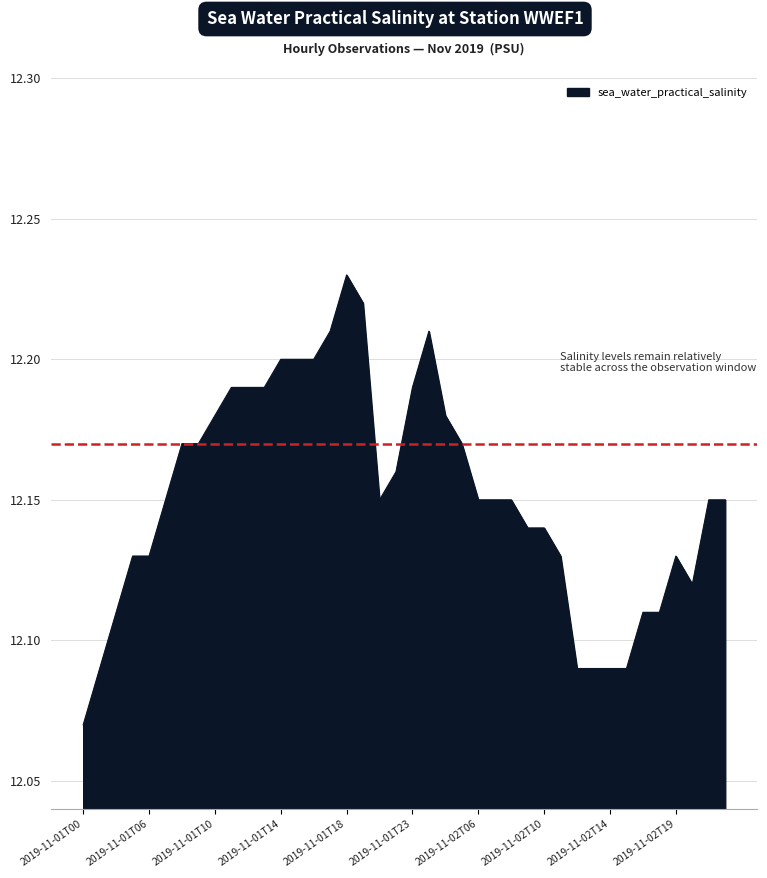

What is the label of the 33rd point from the right?

2019-11-01T09